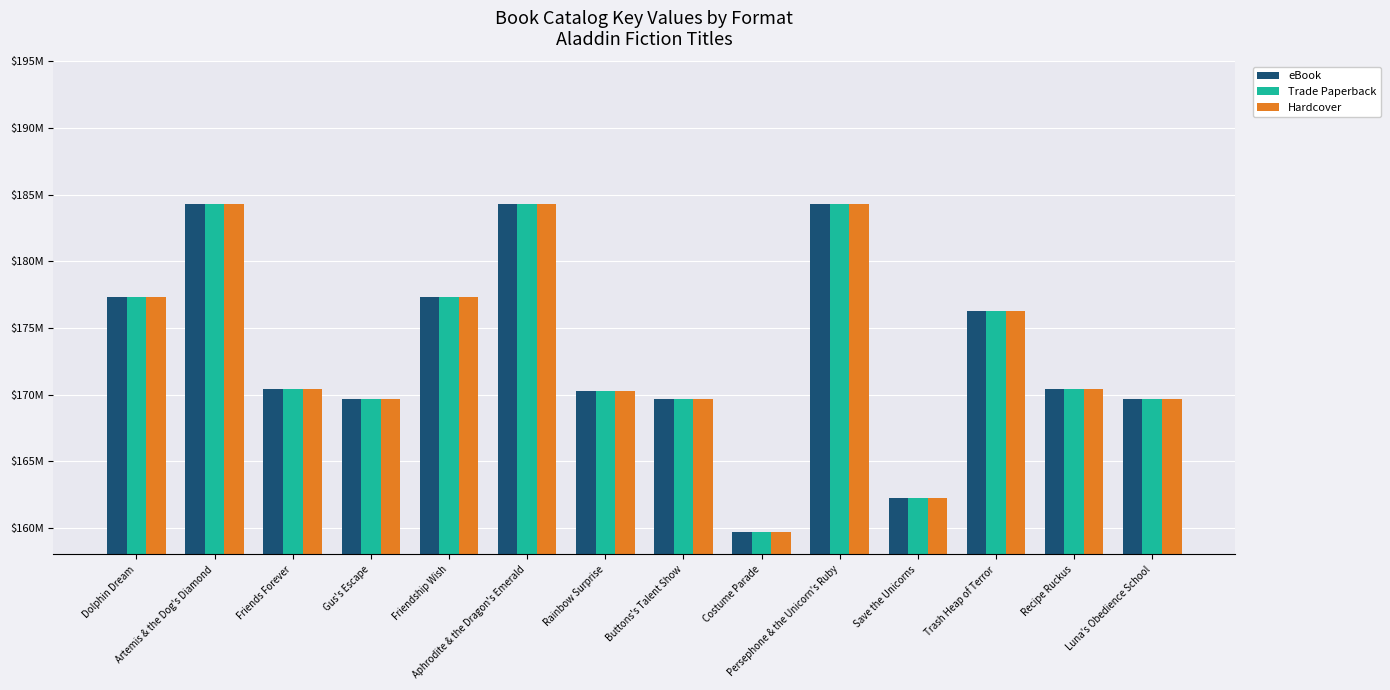

True or false: eBook has a value of 98392369 at Luna's Obedience School.

False